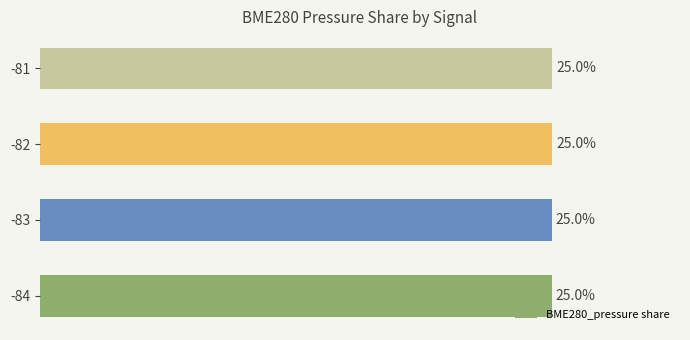

Does the chart contain any negative values?

No